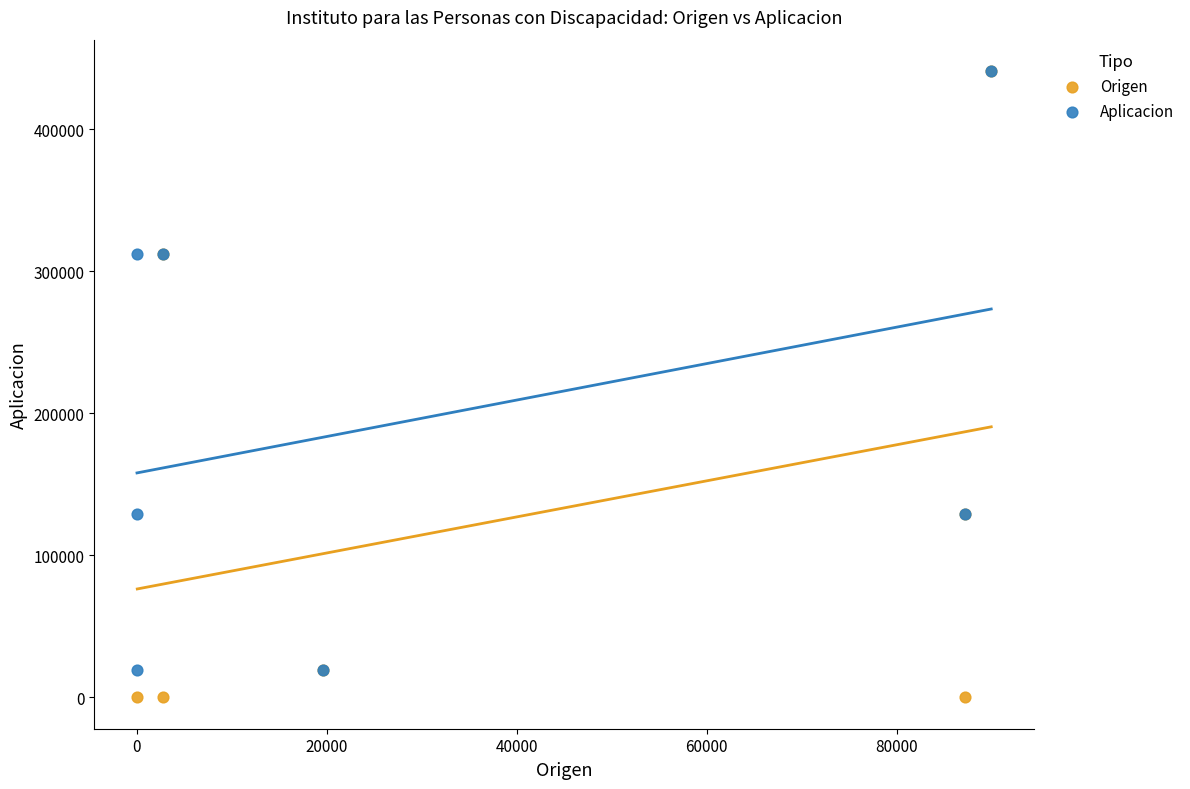

Which series has the largest Y range (max minus min)?

Origen